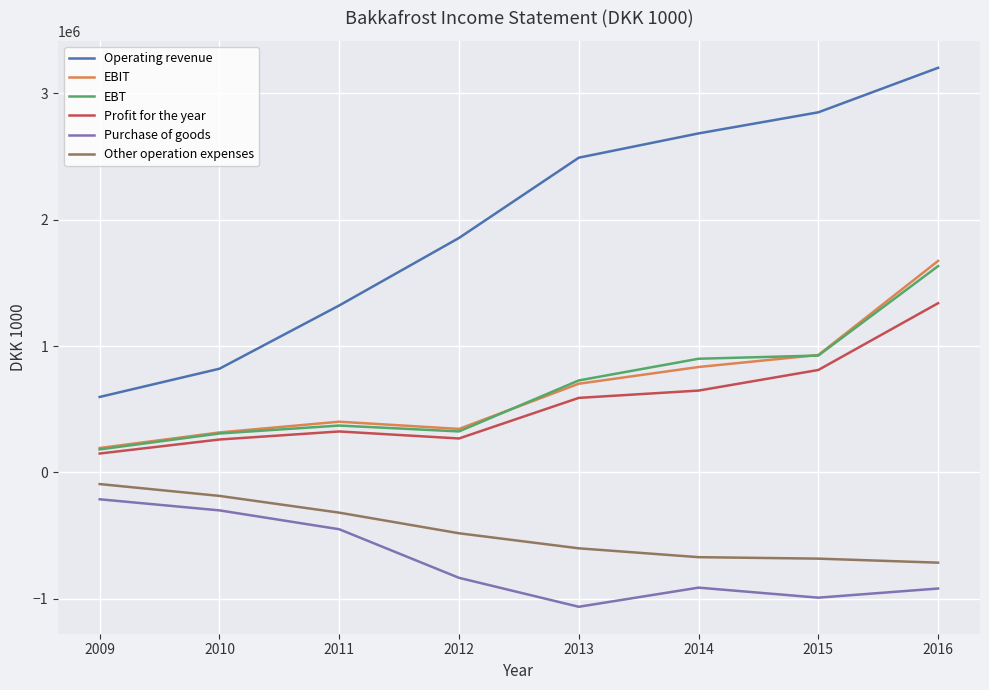

Is the value of Purchase of goods at 2010 greater than the value of Operating revenue at 2015?

No